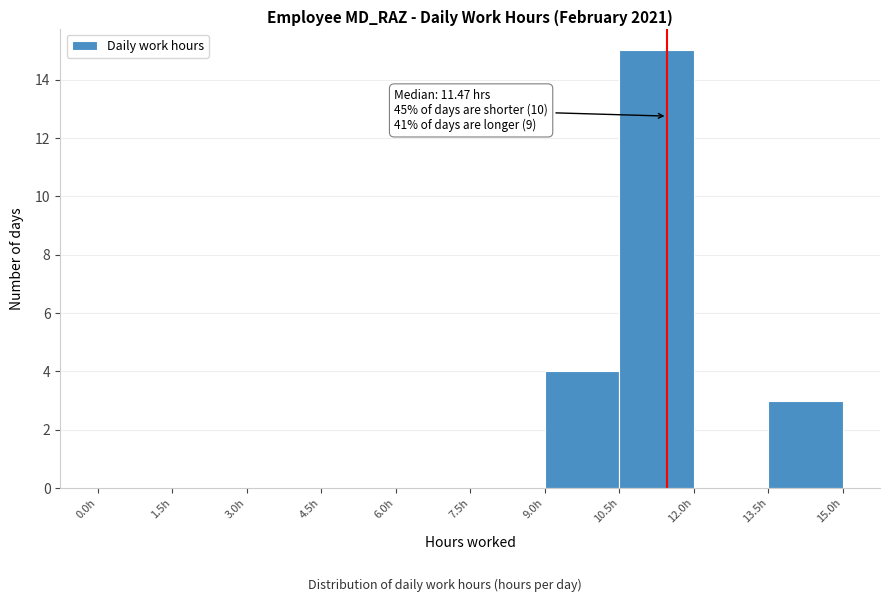

Which range on the x-axis has the tallest bar?

10.5 to 12.0